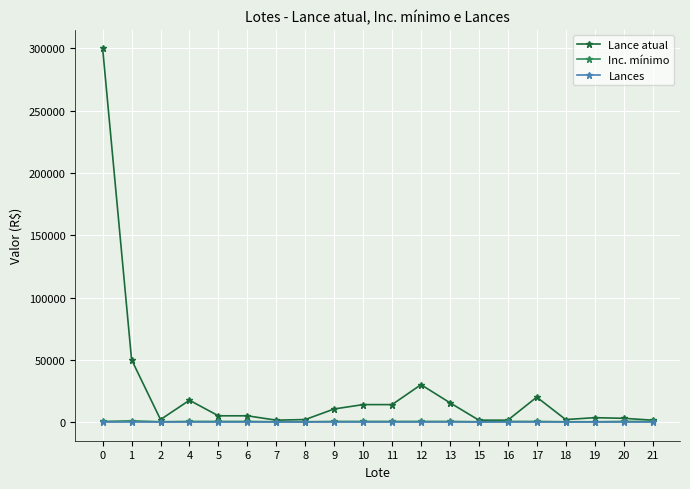

At which category does Lance atual reach its first local peak?

4